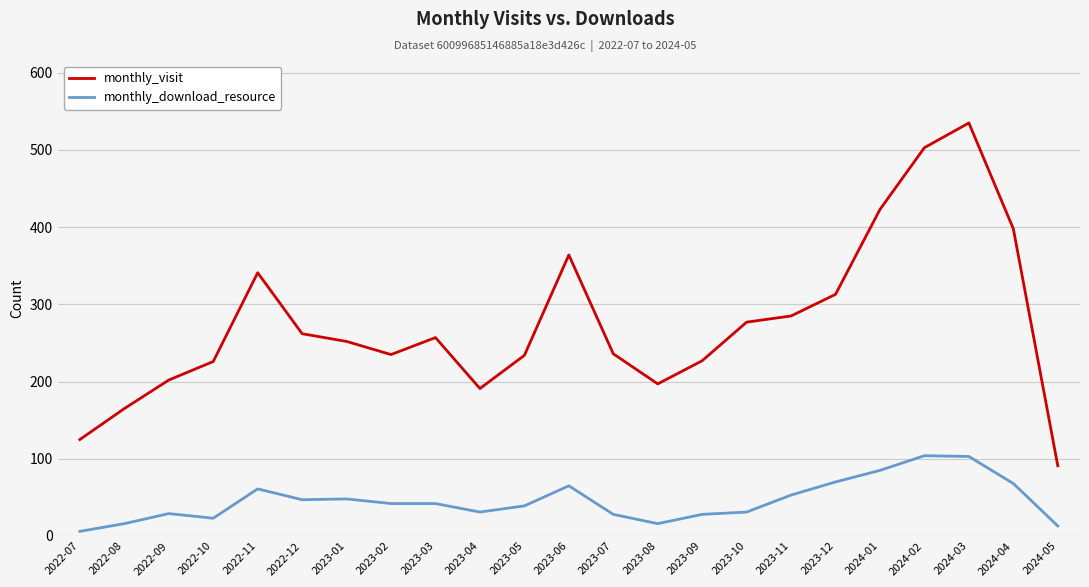

List the series in order of their overall mean, lowest first.

monthly_download_resource, monthly_visit